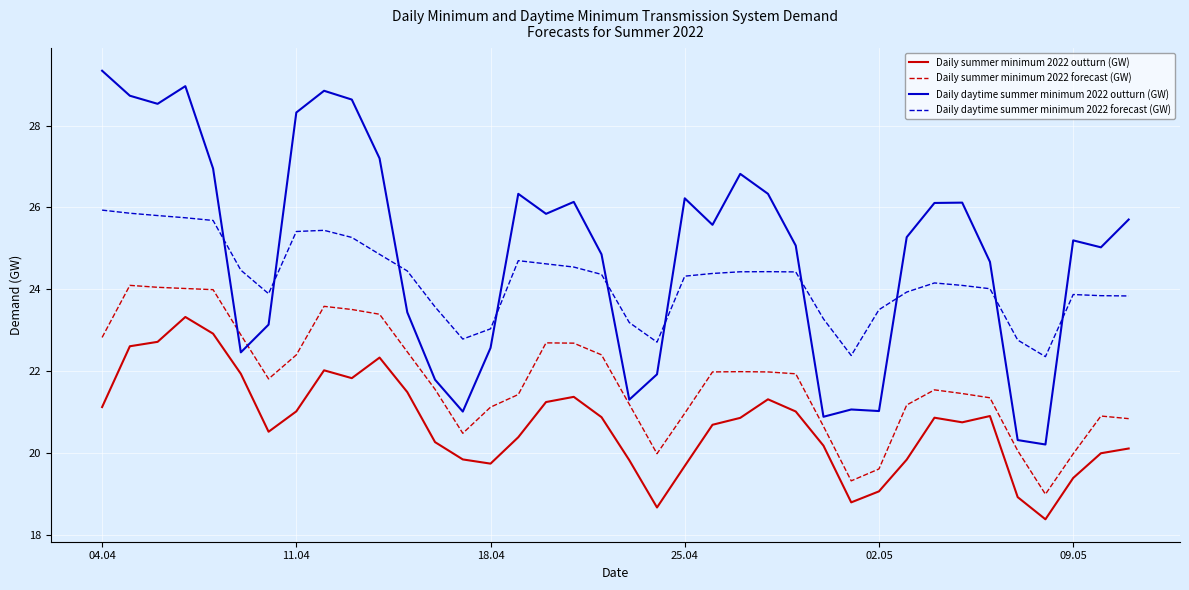

What is the minimum value shown in the chart?

18.4